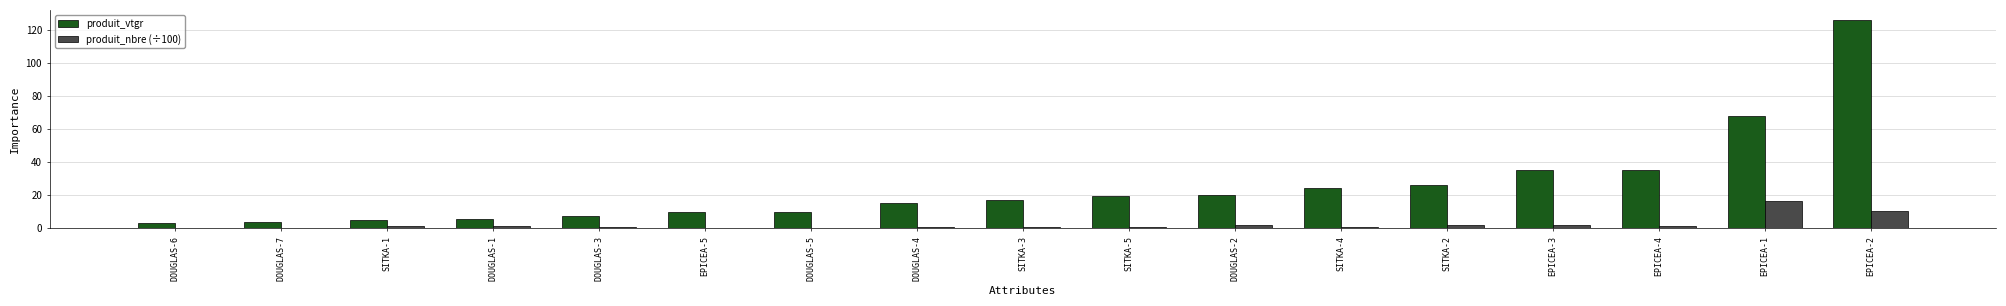

At which label does produit_nbre (÷100) reach its peak?

EPICEA-1